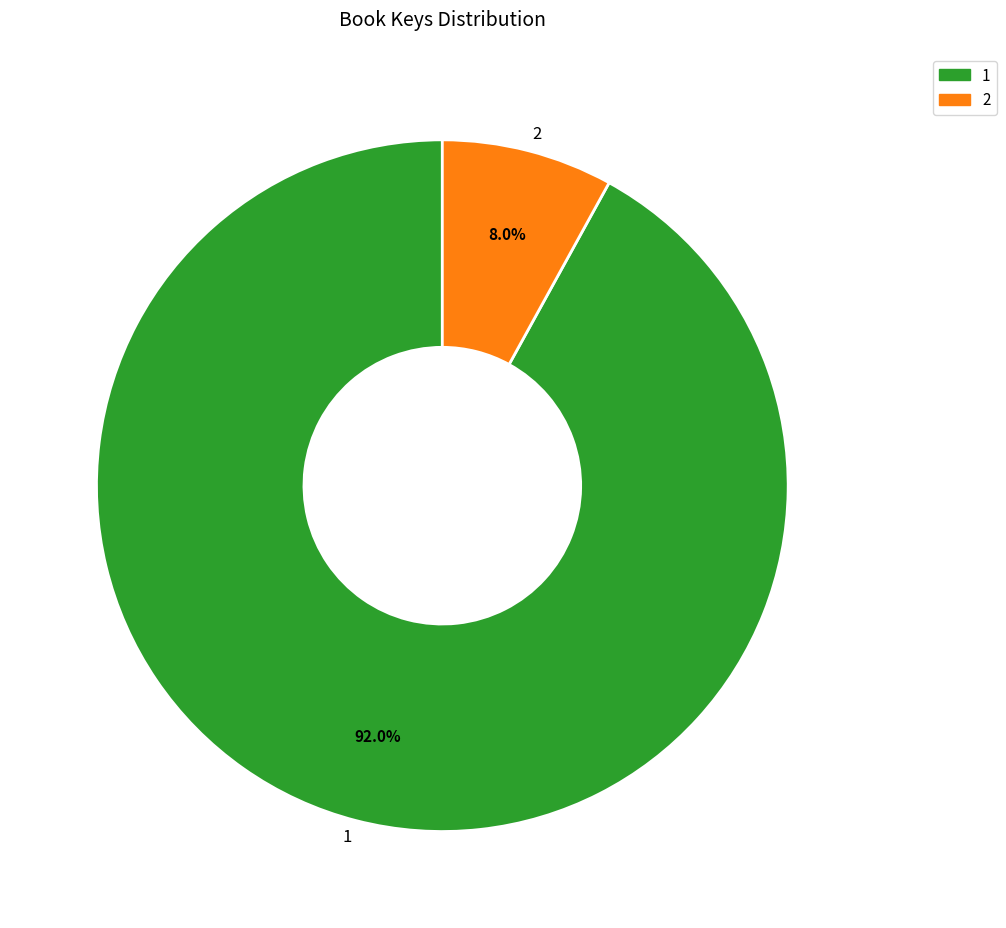

Combined, what portion of the pie is 1 and 2?

100.0%